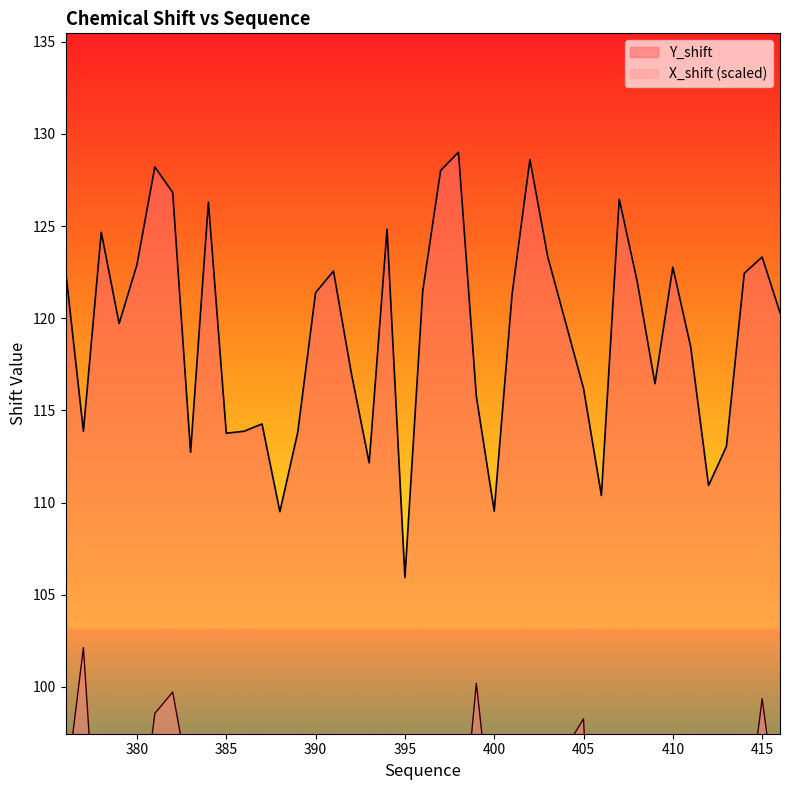

What is the sum of all X_shift values?

3613.6